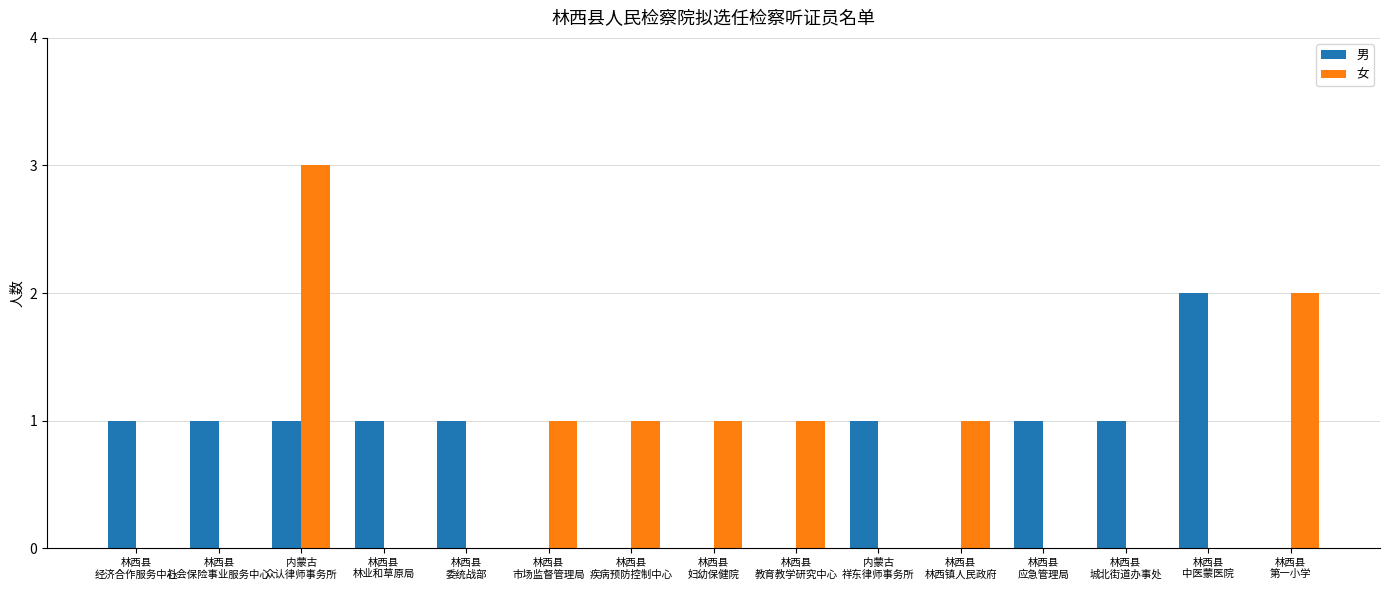

What is the average value of the 男 series?

1